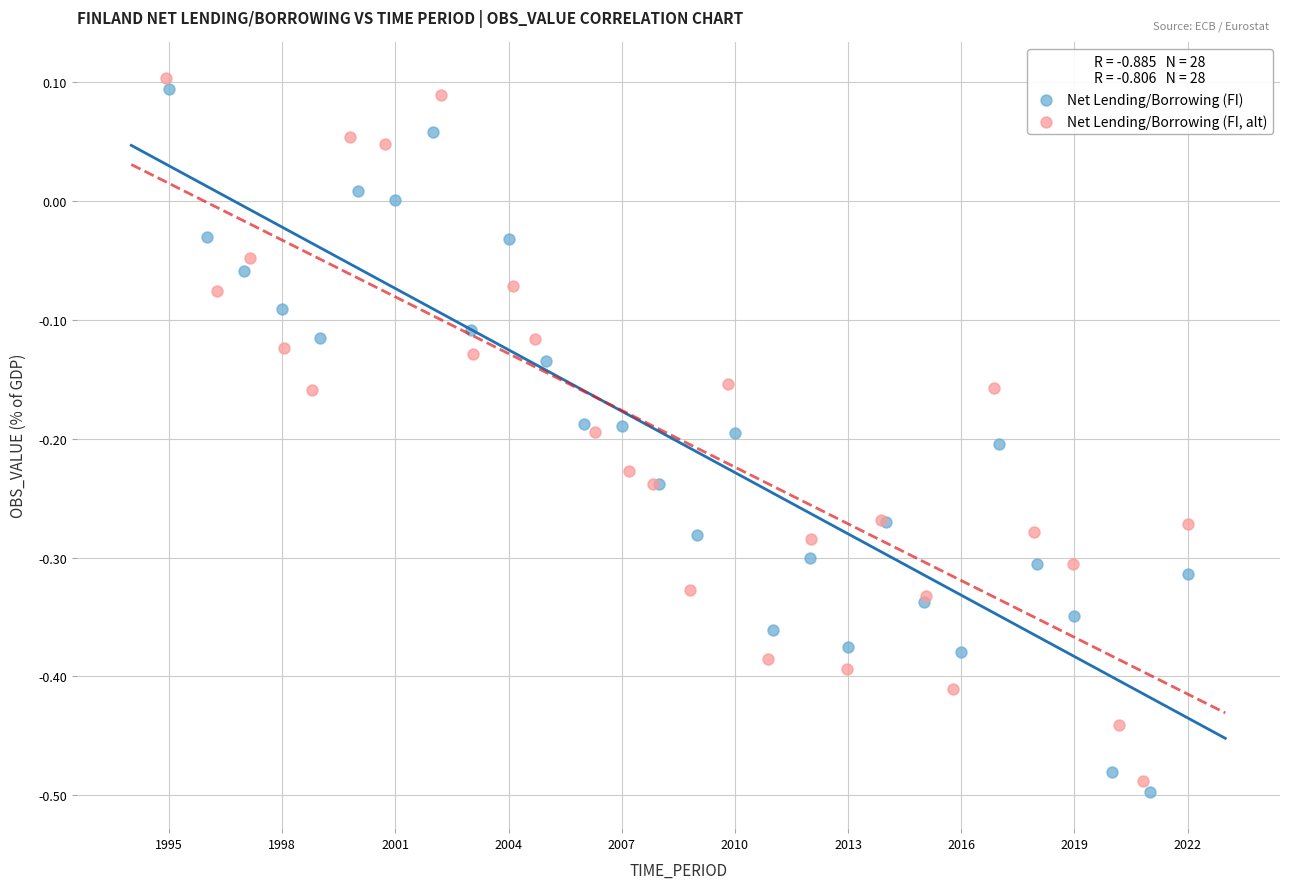

Which series has the largest Y range (max minus min)?

Net Lending/Borrowing (FI)